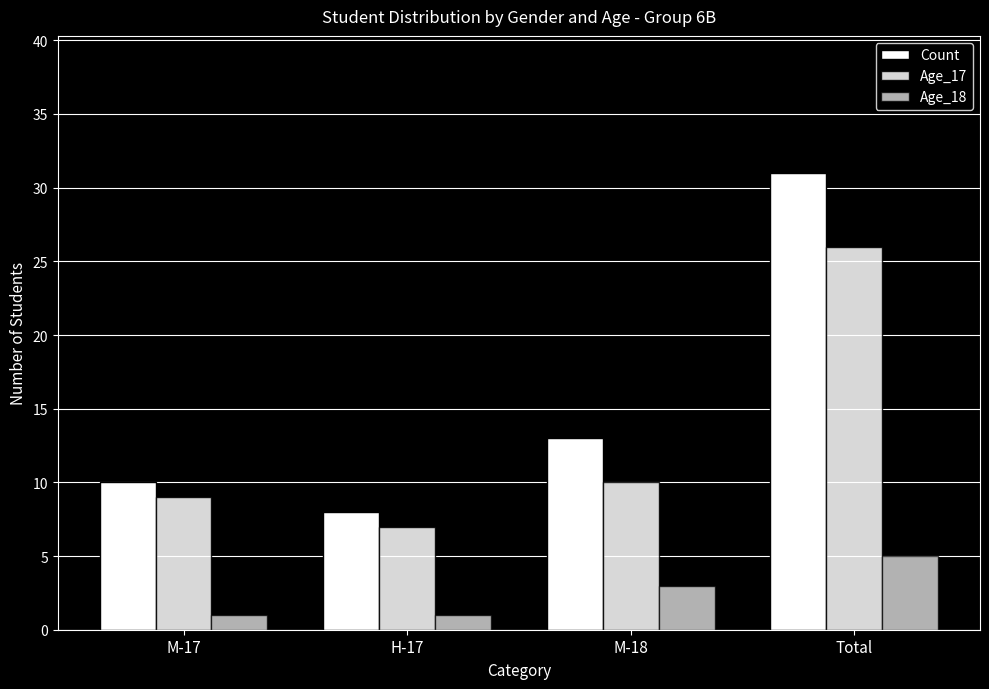

Which label corresponds to the largest value in the chart?

Total